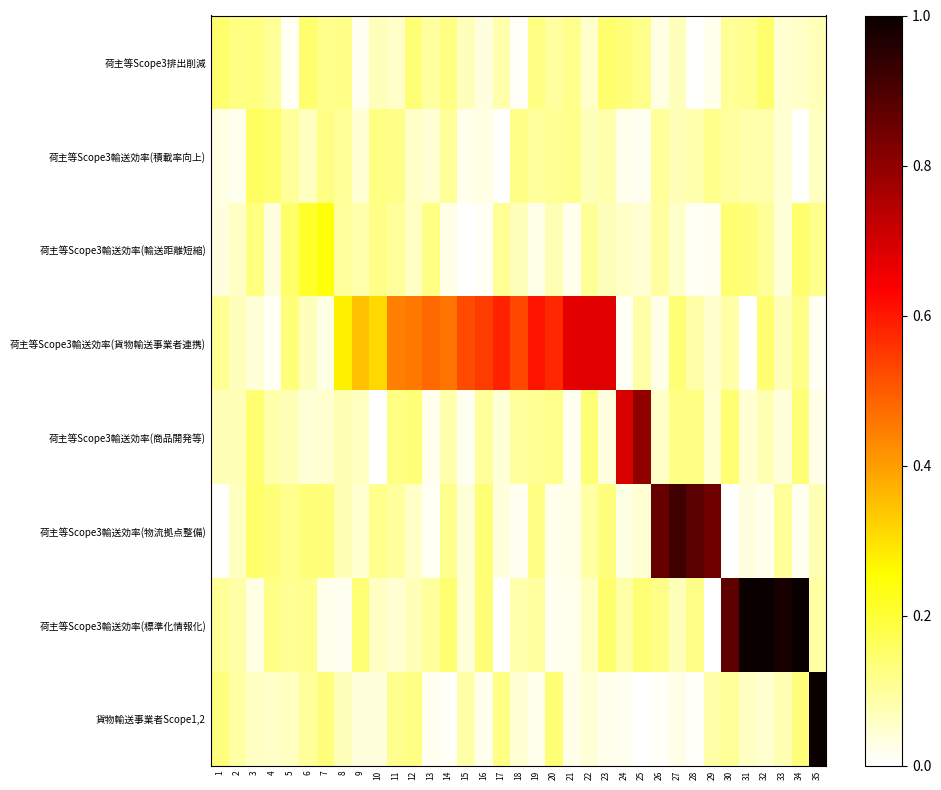

What is the spread (max minus min) of values at 5?

0.1